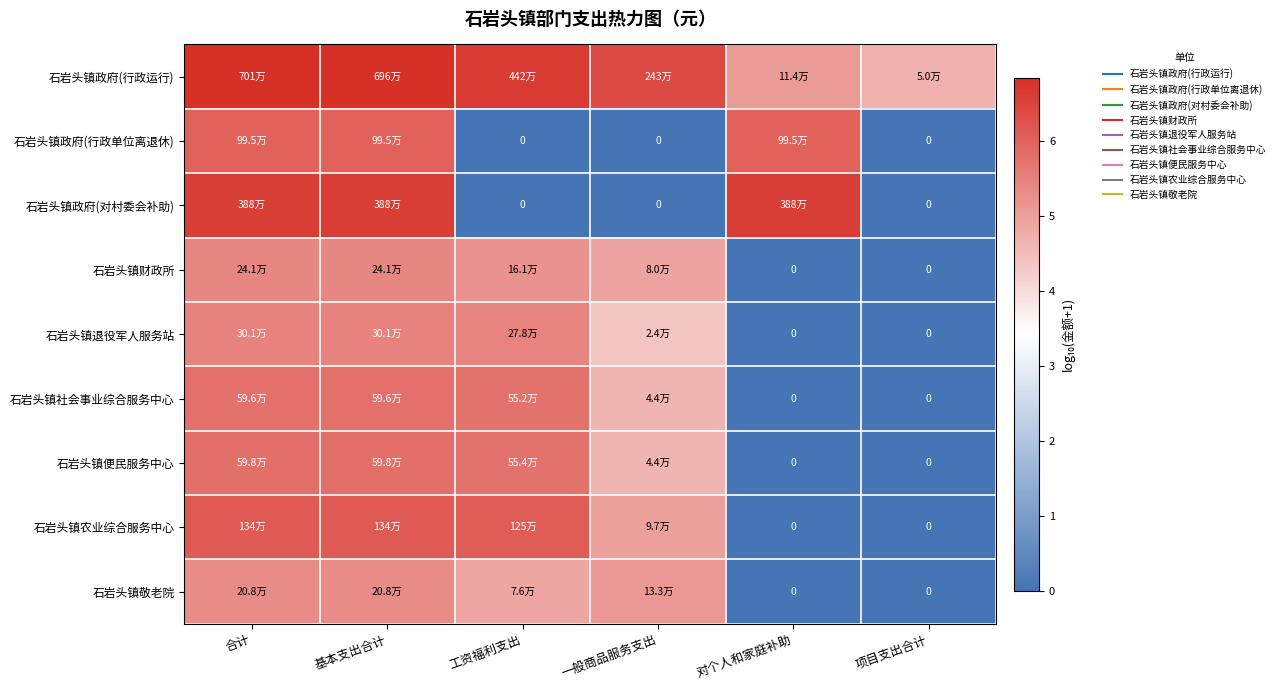

Where does the 石岩头镇政府(对村委会补助) series first go above 6?

合计